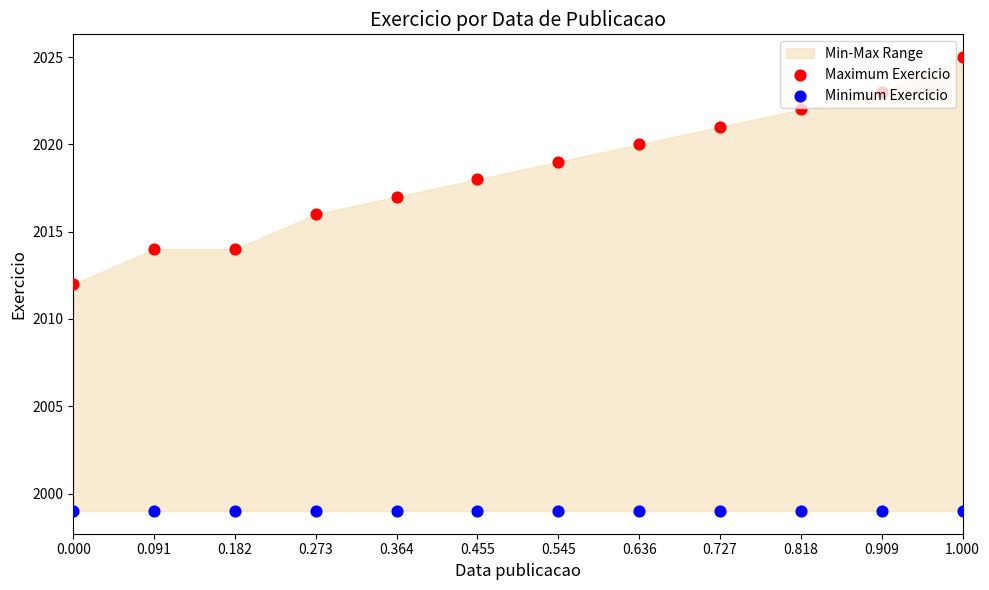

Which series contains the lowest Y value?

Minimum Exercicio